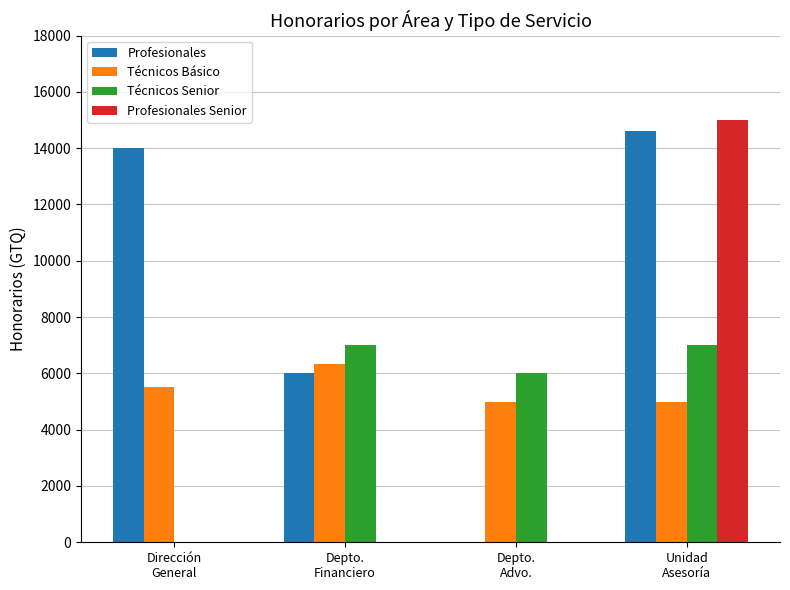

Which label corresponds to the largest value in the chart?

Unidad
Asesoría